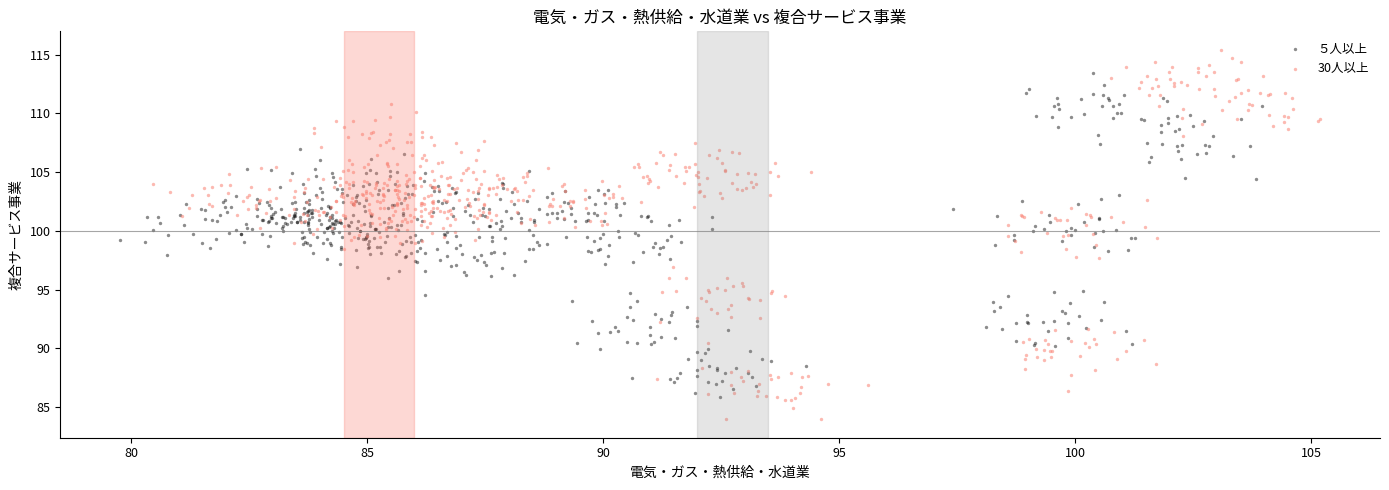

Which series has the widest spread of Y values?

30人以上